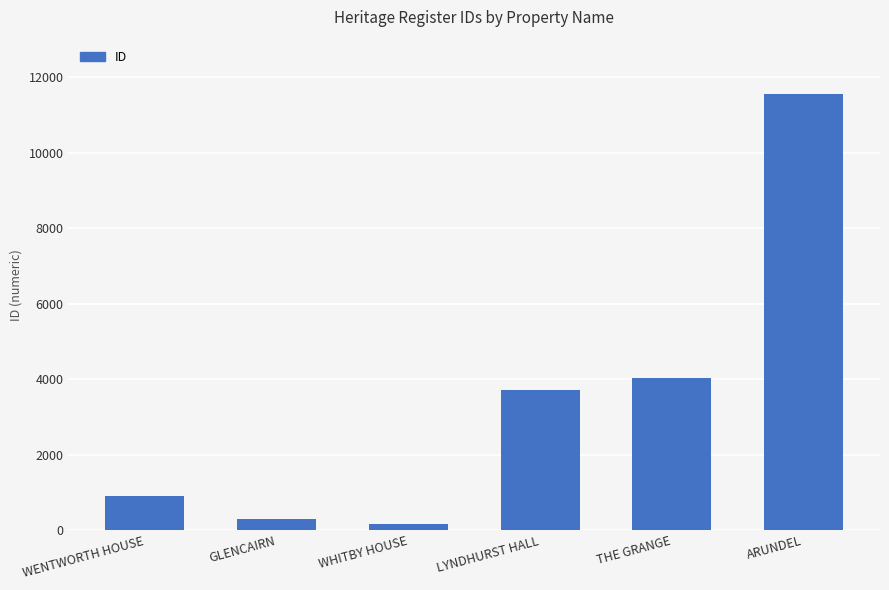

What is the label of the 4th bar from the left?

LYNDHURST HALL